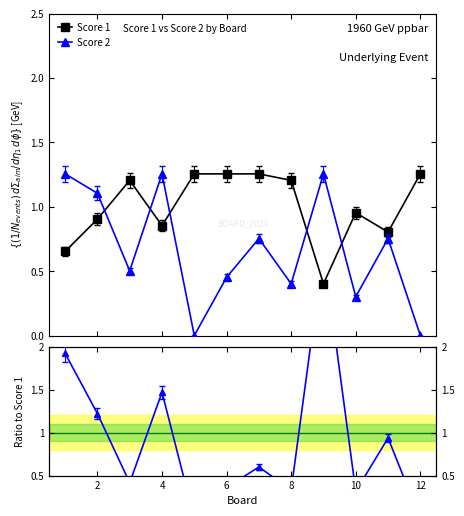

True or false: Score 1 has more than 1 interior local peaks.

True